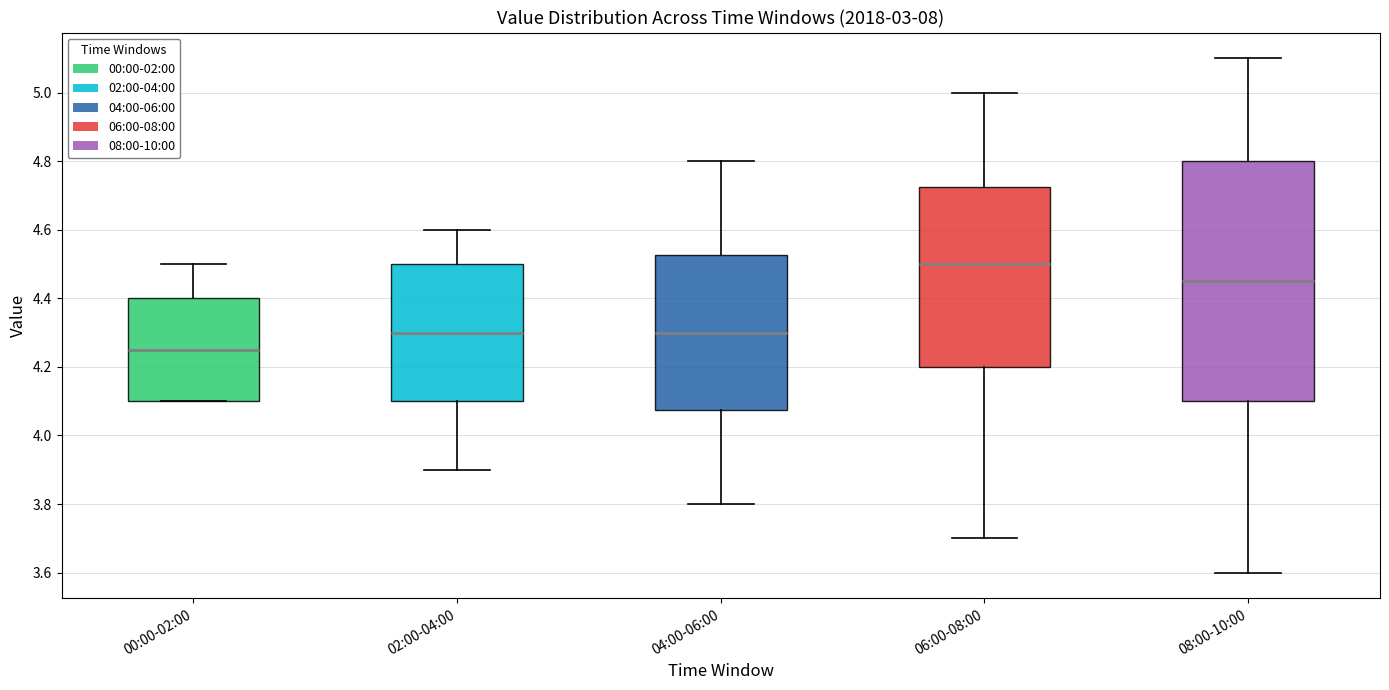

Reading left to right, read every box against the y-axis: the position of its median line, the range the box covers, and the ends of its whiskers. The values are not printed on the chart, so give them approximately, as read against the axis.

00:00-02:00: median 4.26, box 4.10 to 4.40, whiskers 4.10 to 4.50
02:00-04:00: median 4.30, box 4.10 to 4.50, whiskers 3.90 to 4.60
04:00-06:00: median 4.30, box 4.08 to 4.52, whiskers 3.80 to 4.80
06:00-08:00: median 4.50, box 4.20 to 4.72, whiskers 3.70 to 5.00
08:00-10:00: median 4.46, box 4.10 to 4.80, whiskers 3.60 to 5.10